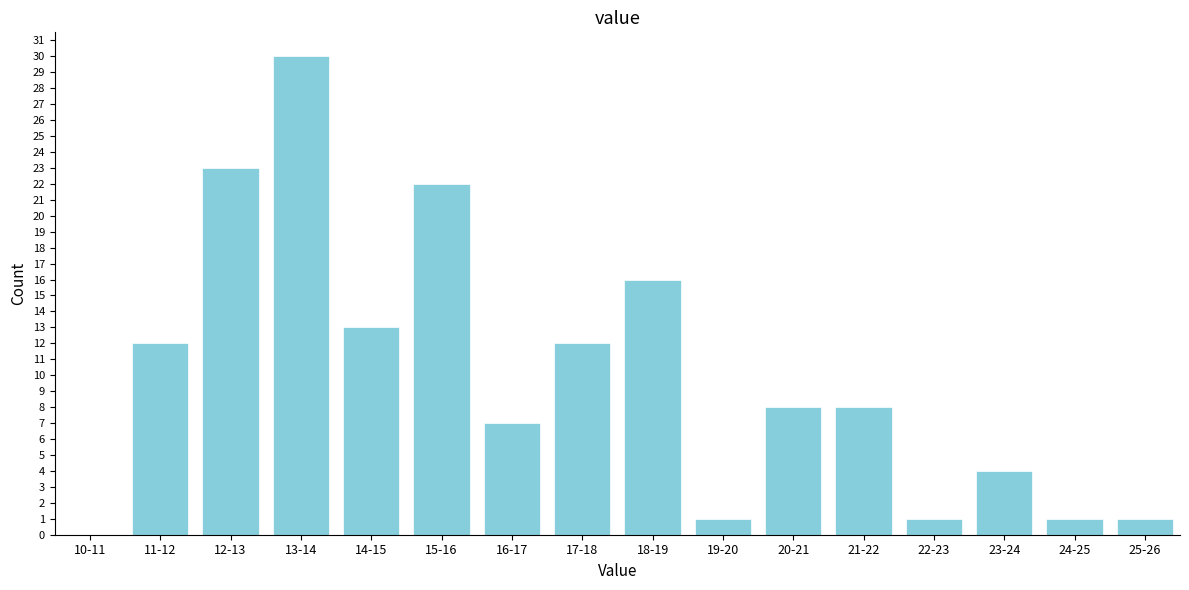

Reading left to right, extract all data points from this chart.

10-11=0	11-12=12	12-13=23	13-14=30	14-15=13	15-16=22	16-17=7	17-18=12	18-19=16	19-20=1	20-21=8	21-22=8	22-23=1	23-24=4	24-25=1	25-26=1